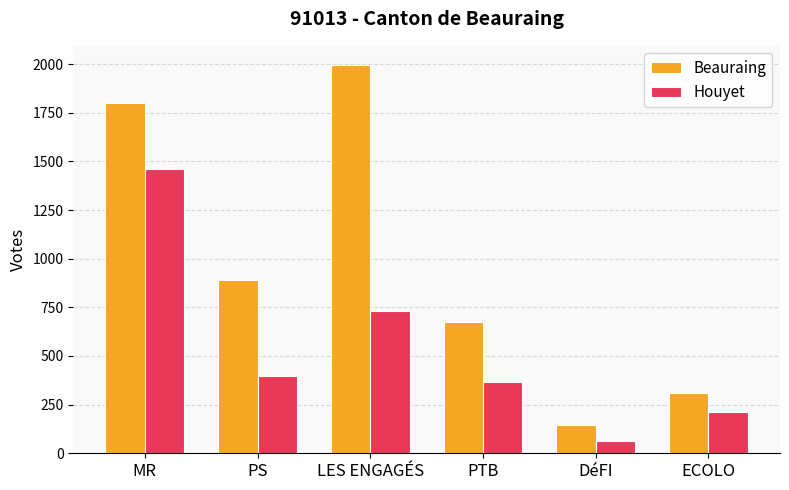

What is the approximate value of Houyet at PS?

398